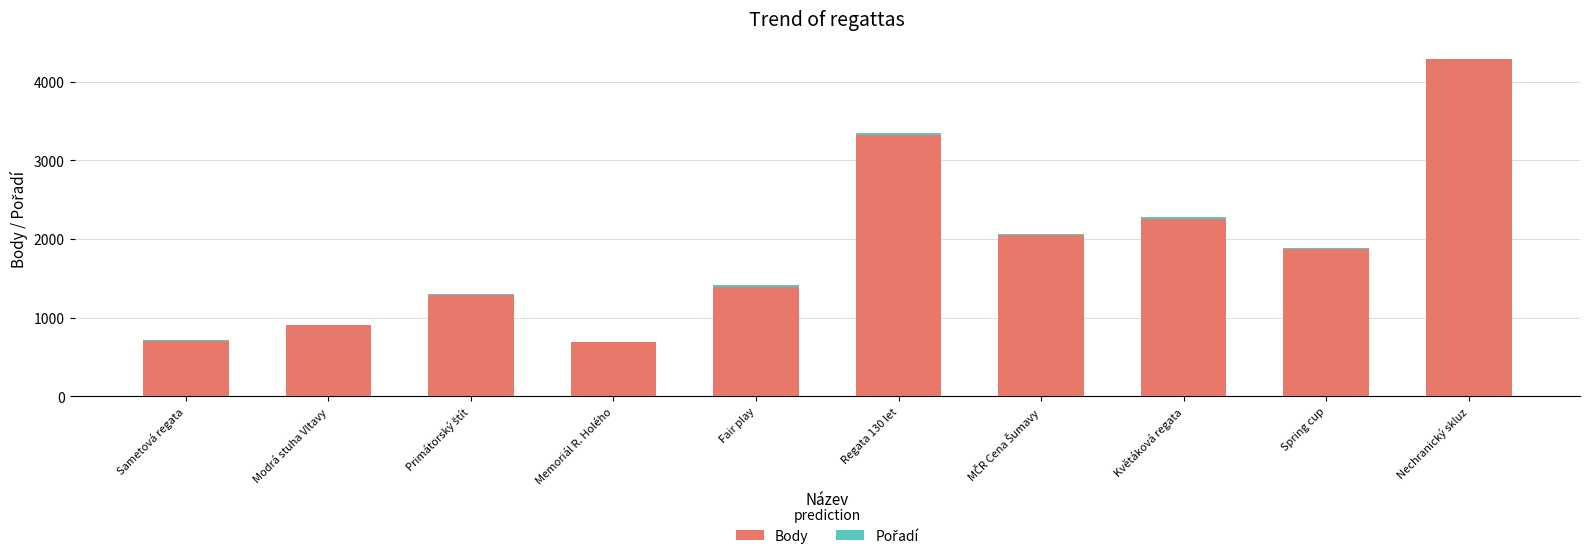

Does the chart contain stacked bars?

Yes